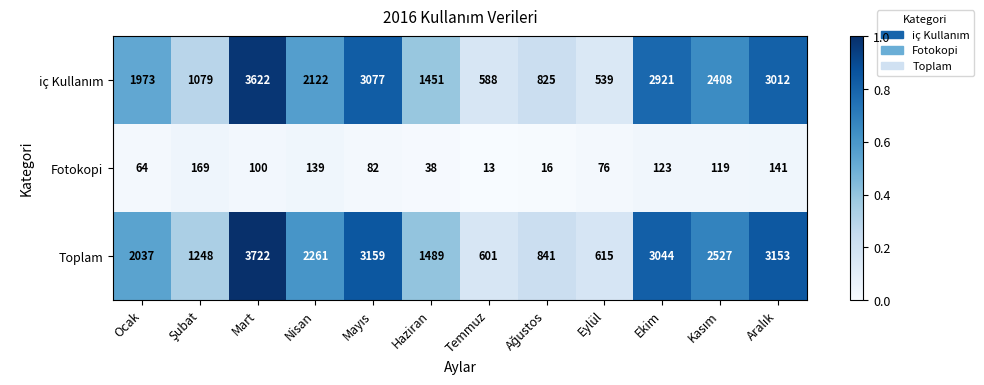

Which series has the widest spread of values?

Toplam